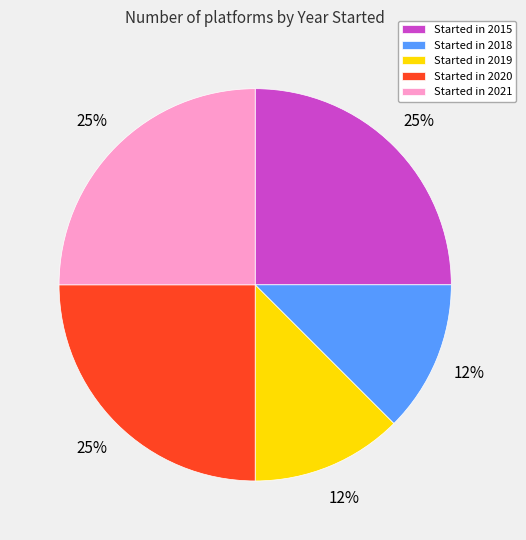

To the nearest percent, what is the average slice percentage?

20%